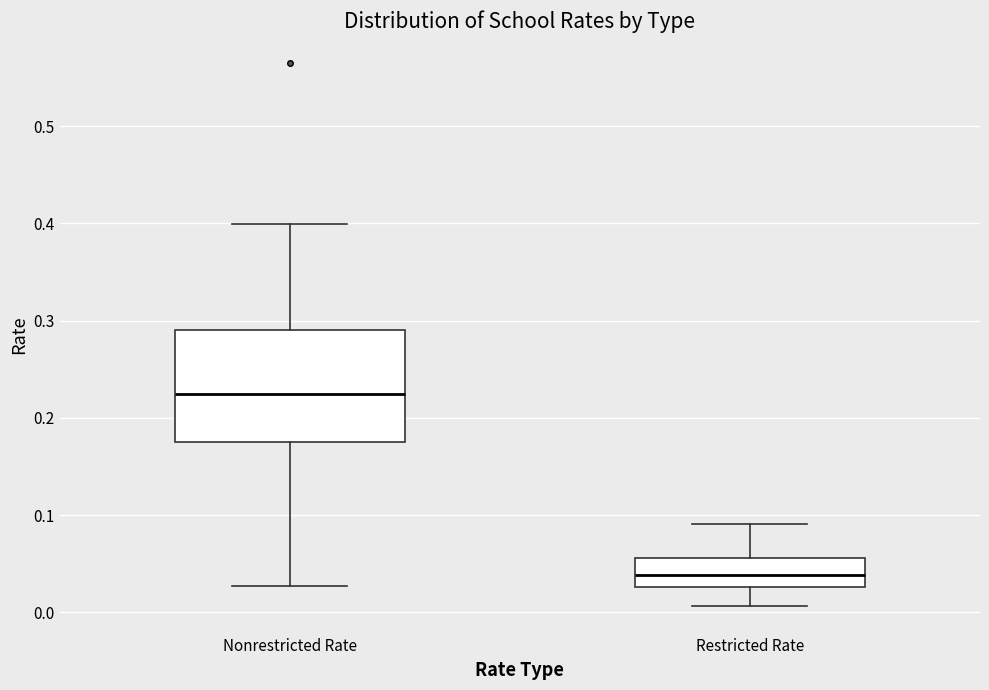

Where is the lower edge of the box for Restricted Rate on the y-axis? The values are not printed on the chart, so give them approximately, as read against the axis.

0.03